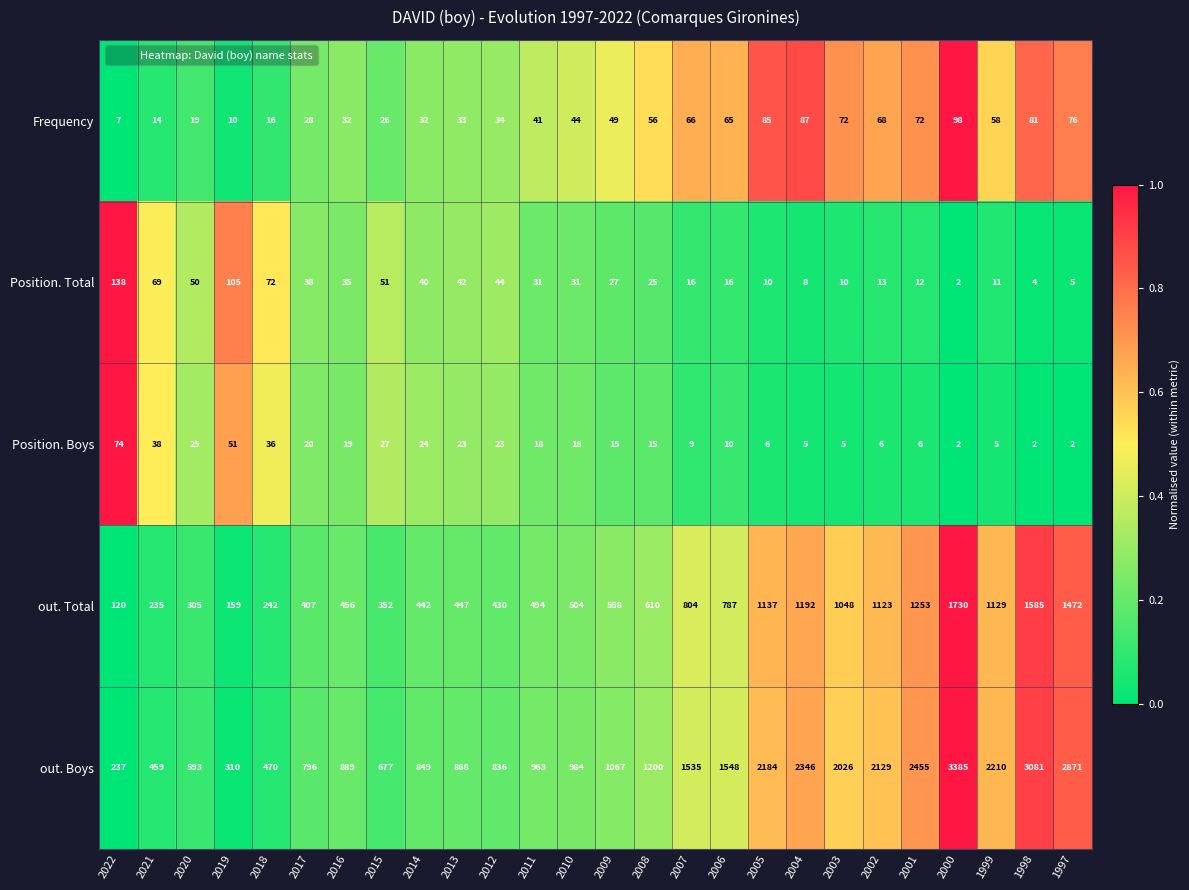

What is the total value across all series at 2010?

1581